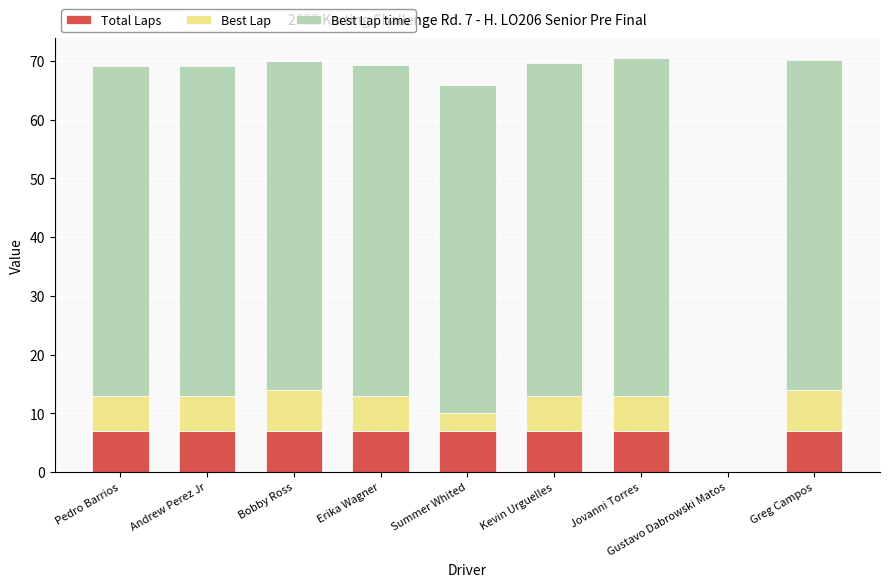

True or false: Total Laps has a value of 7.0 at Kevin Urguelles.

True